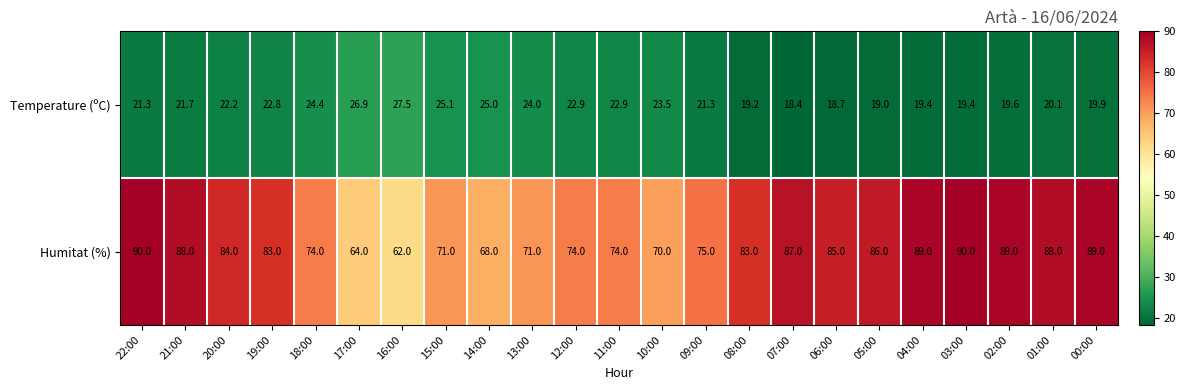

What is the smallest value displayed?

18.4